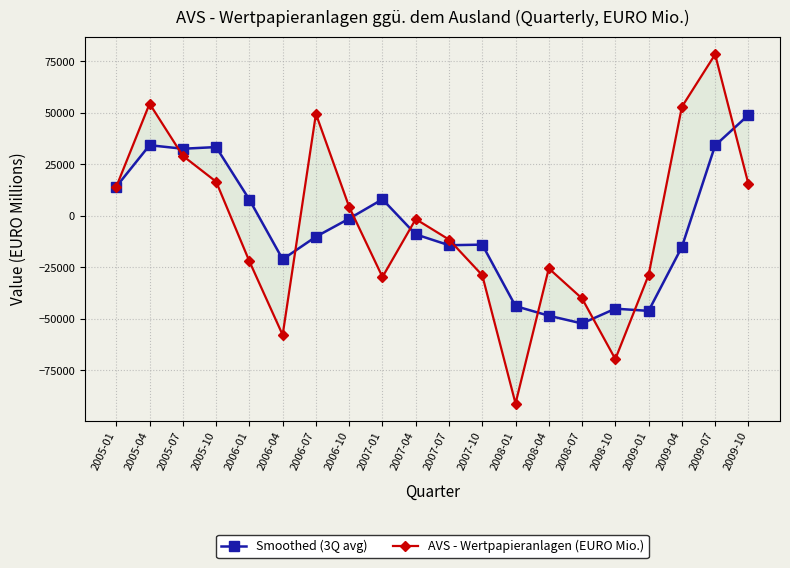

What is the maximum value shown in the chart?

78385.0